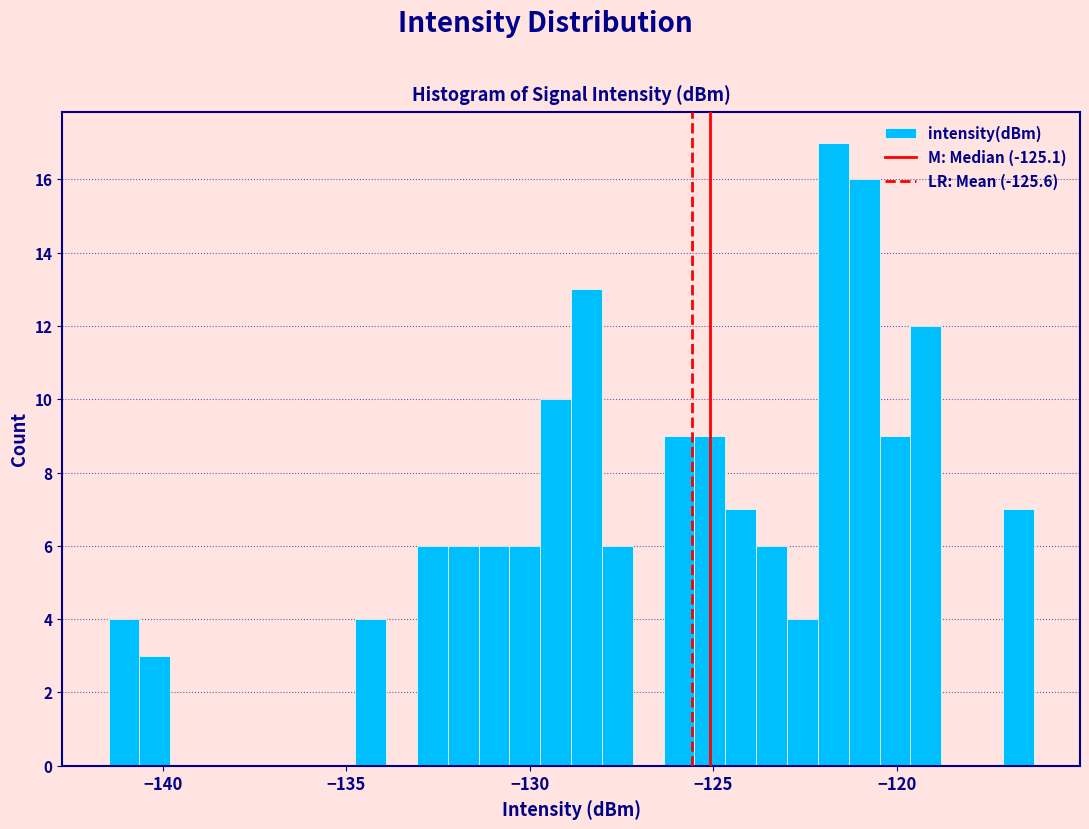

Around what value on the x-axis is the tallest bar? Give the approximate position of its centre, as read against the axis.

-121.5